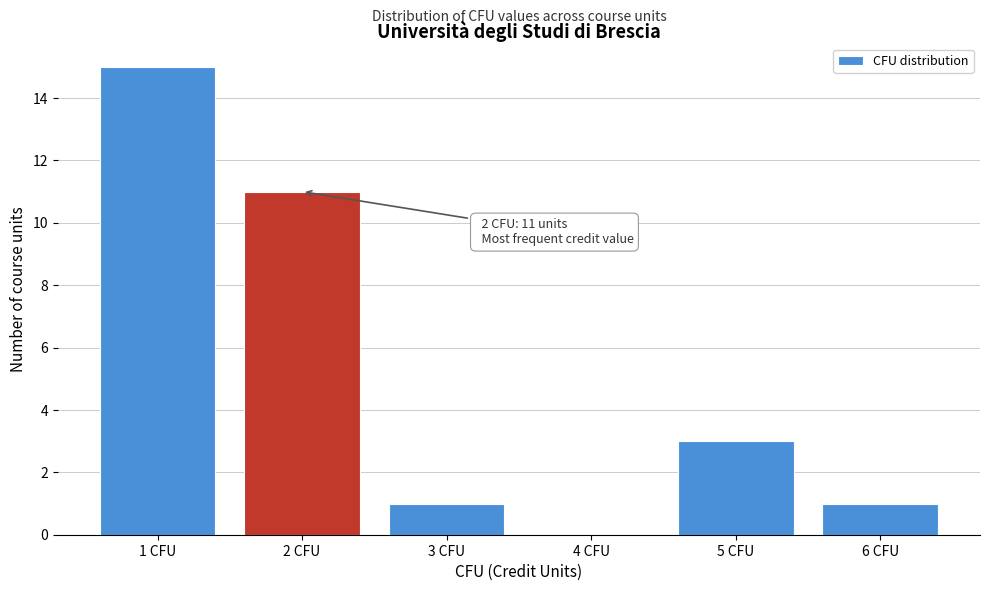

Which range on the x-axis has the tallest bar?

0.5 to 1.5